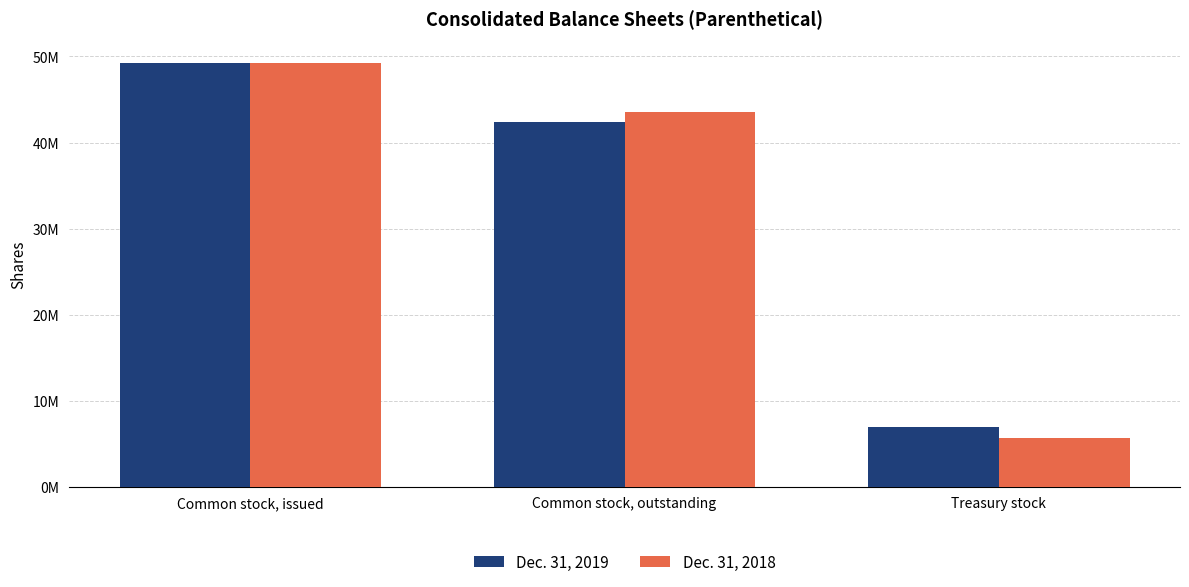

Reading left to right, transcribe all the data shown in this chart.

Dec. 31, 2019: Common stock, issued=49276000	Common stock, outstanding=42329000	Treasury stock=6947000
Dec. 31, 2018: Common stock, issued=49276000	Common stock, outstanding=43603000	Treasury stock=5673000